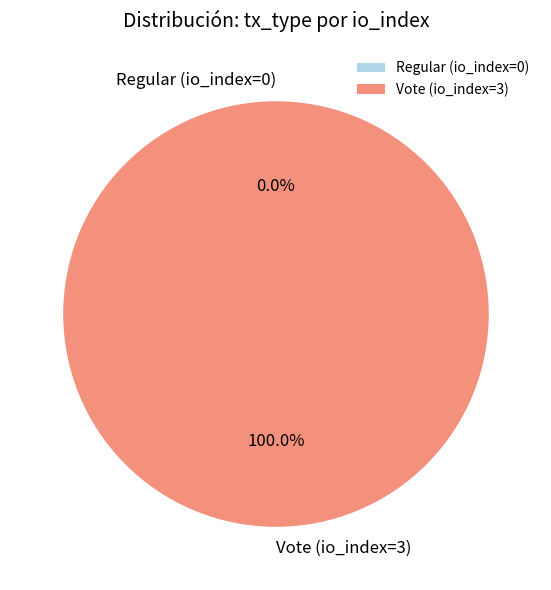

How many slices are in this pie chart?

2